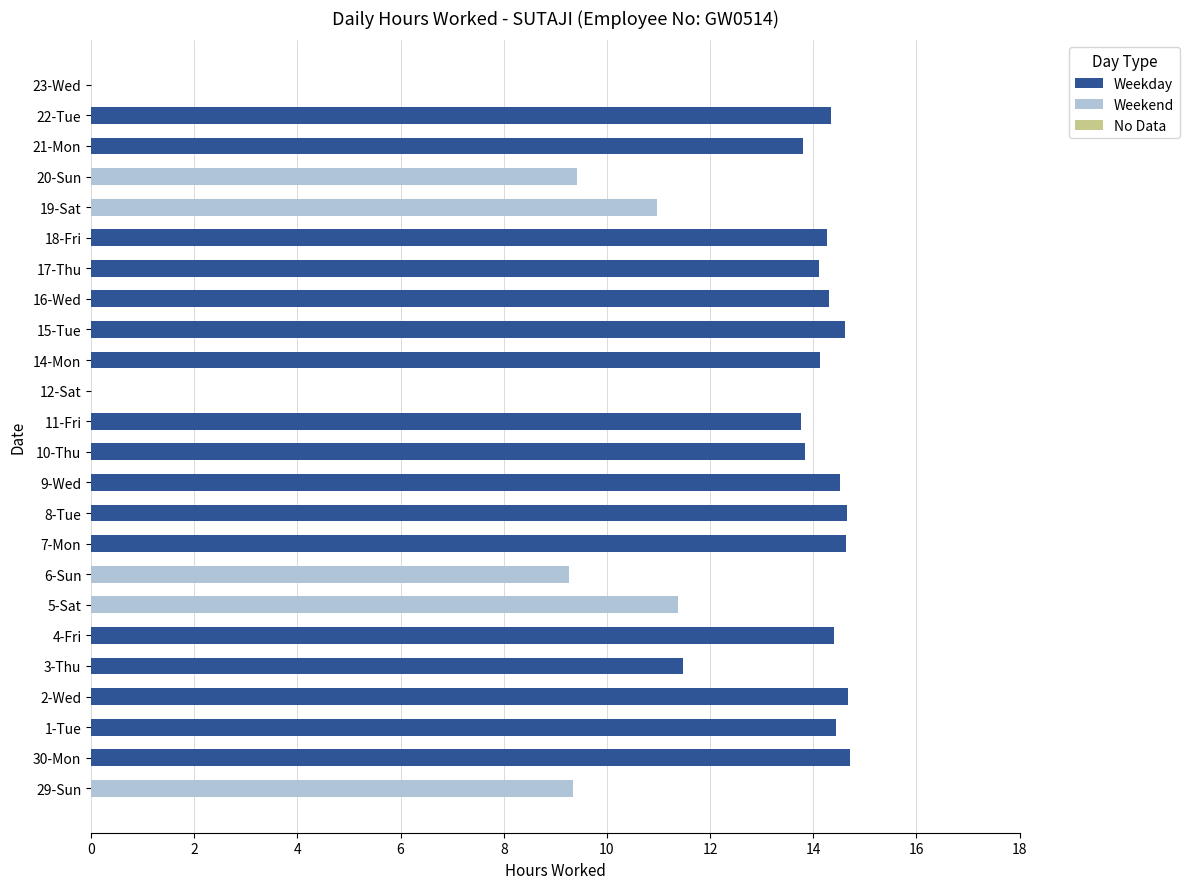

What is the value of the Weekend bar at the 1st from the left?

9.3